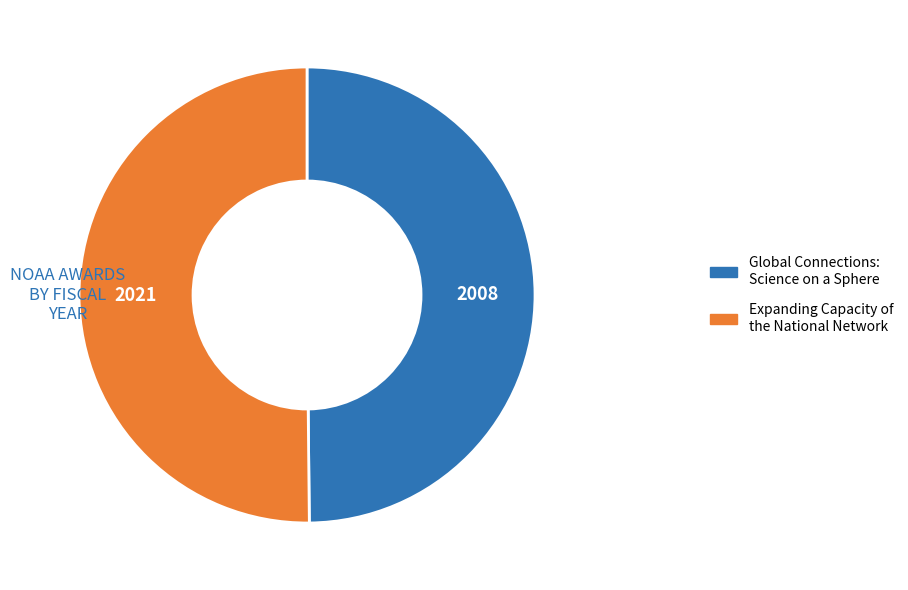

Combined, do Expanding Capacity of the National Network and Global Connections: Science on a Sphere account for over 50%?

Yes